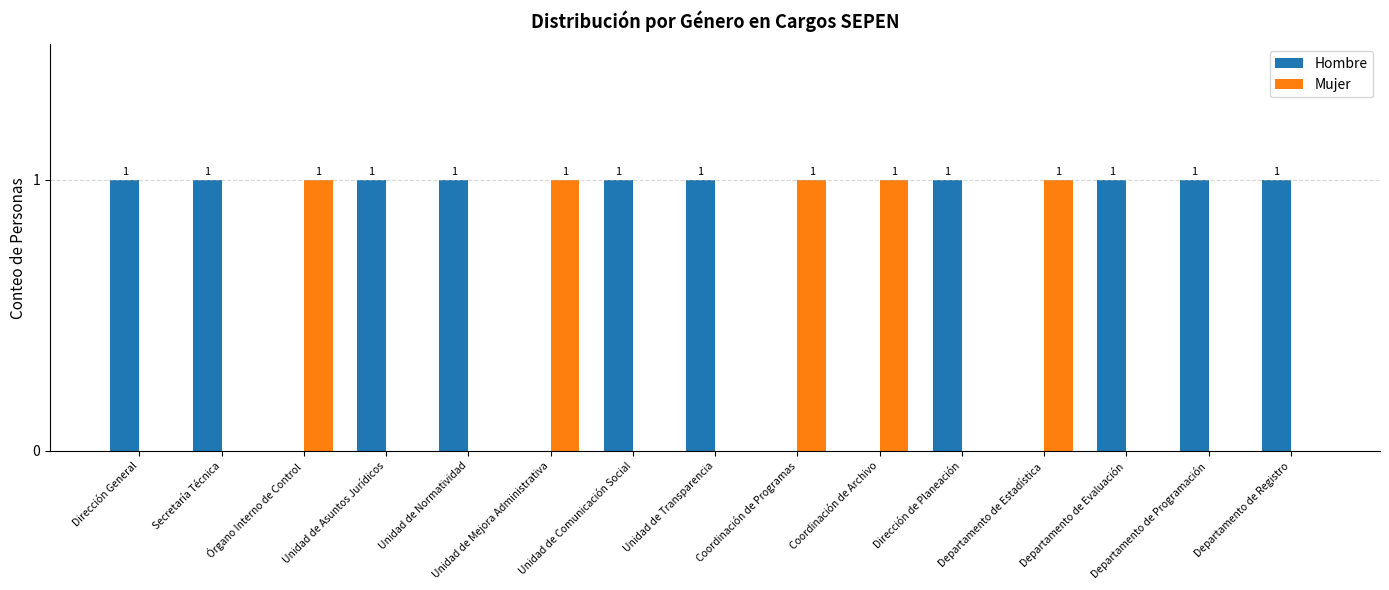

Reading left to right, transcribe all the data shown in this chart.

Hombre: 1	1	0	1	1	0	1	1	0	0	1	0	1	1	1
Mujer: 0	0	1	0	0	1	0	0	1	1	0	1	0	0	0